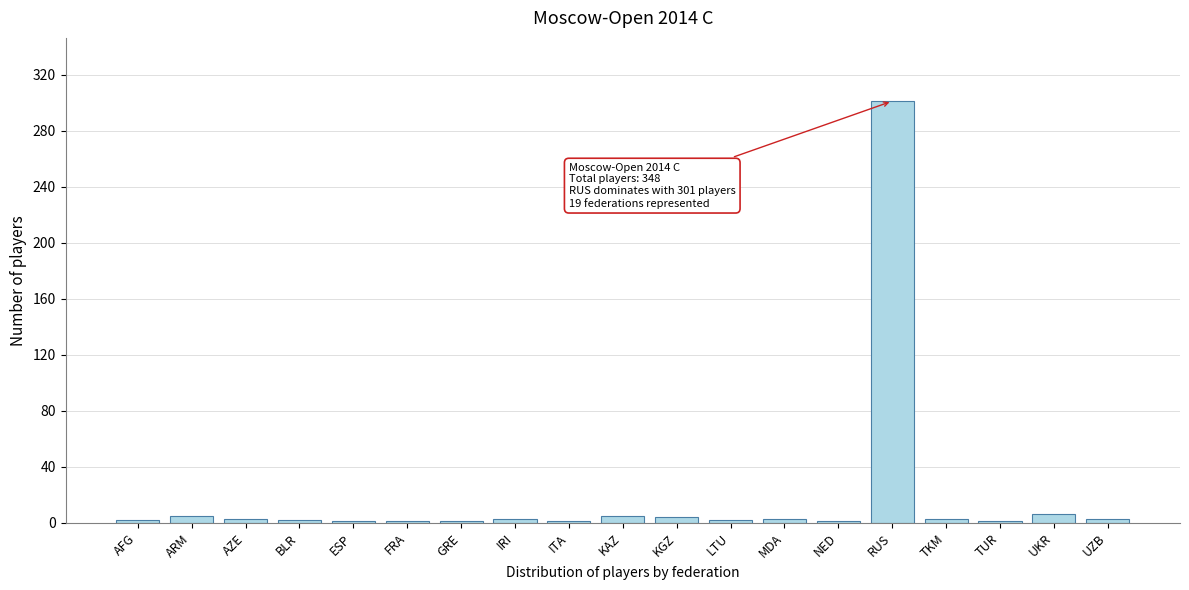

What is the greatest value displayed?

301